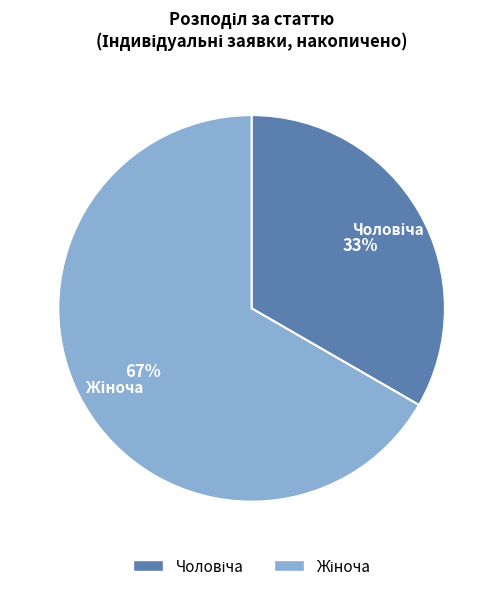

Is there a majority slice in this chart?

Yes